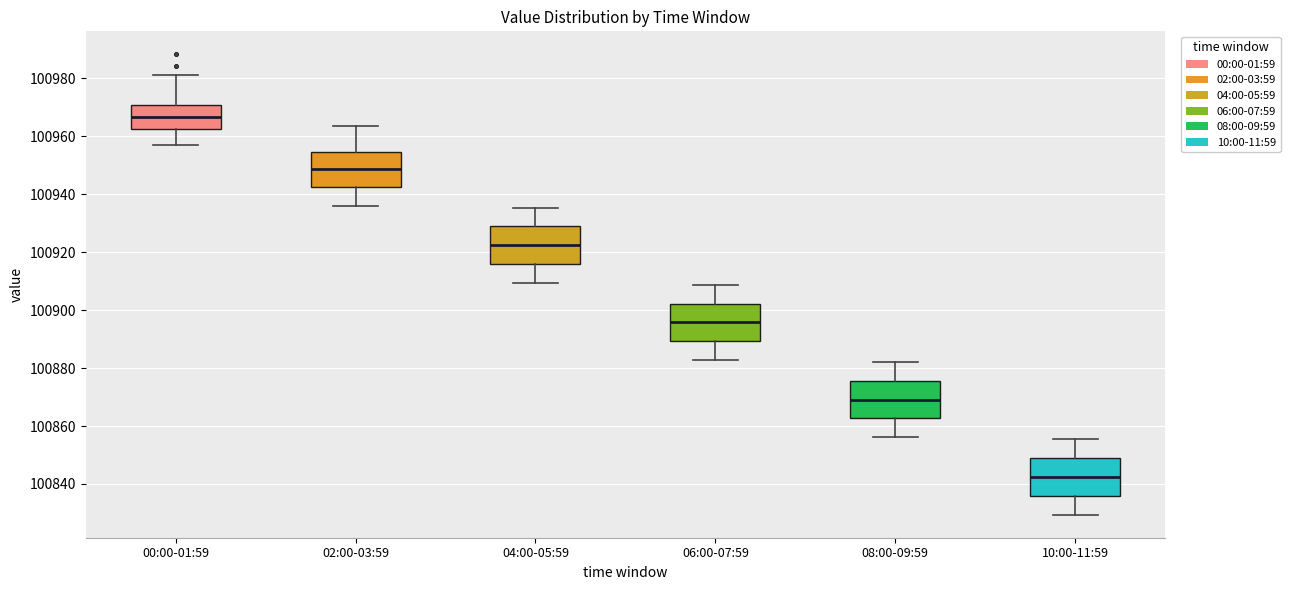

Reading left to right, read every box against the y-axis: the position of its median line, the range the box covers, and the ends of its whiskers. The values are not printed on the chart, so give them approximately, as read against the axis.

00:00-01:59: median 100966, box 100962 to 100970, whiskers 100956 to 100980
02:00-03:59: median 100948, box 100942 to 100954, whiskers 100936 to 100964
04:00-05:59: median 100922, box 100916 to 100928, whiskers 100910 to 100936
06:00-07:59: median 100896, box 100890 to 100902, whiskers 100882 to 100908
08:00-09:59: median 100870, box 100862 to 100876, whiskers 100856 to 100882
10:00-11:59: median 100842, box 100836 to 100848, whiskers 100830 to 100856